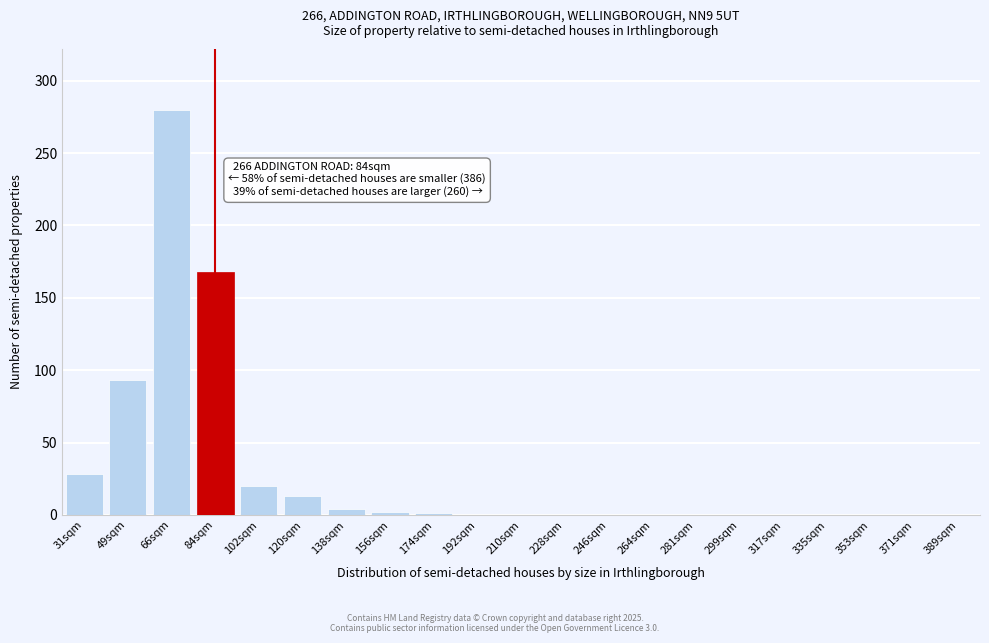

What is the change in value from 31sqm to 335sqm?

-28